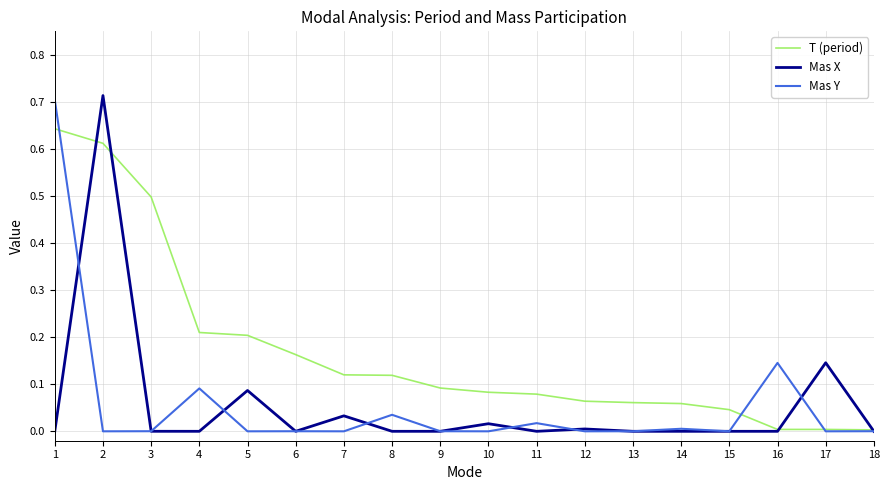

How many lines are shown in the chart?

3